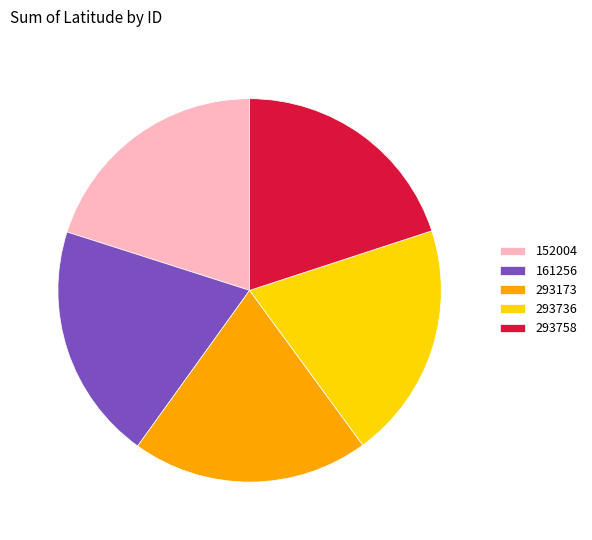

Combined, do 293173 and 152004 account for over 50%?

No